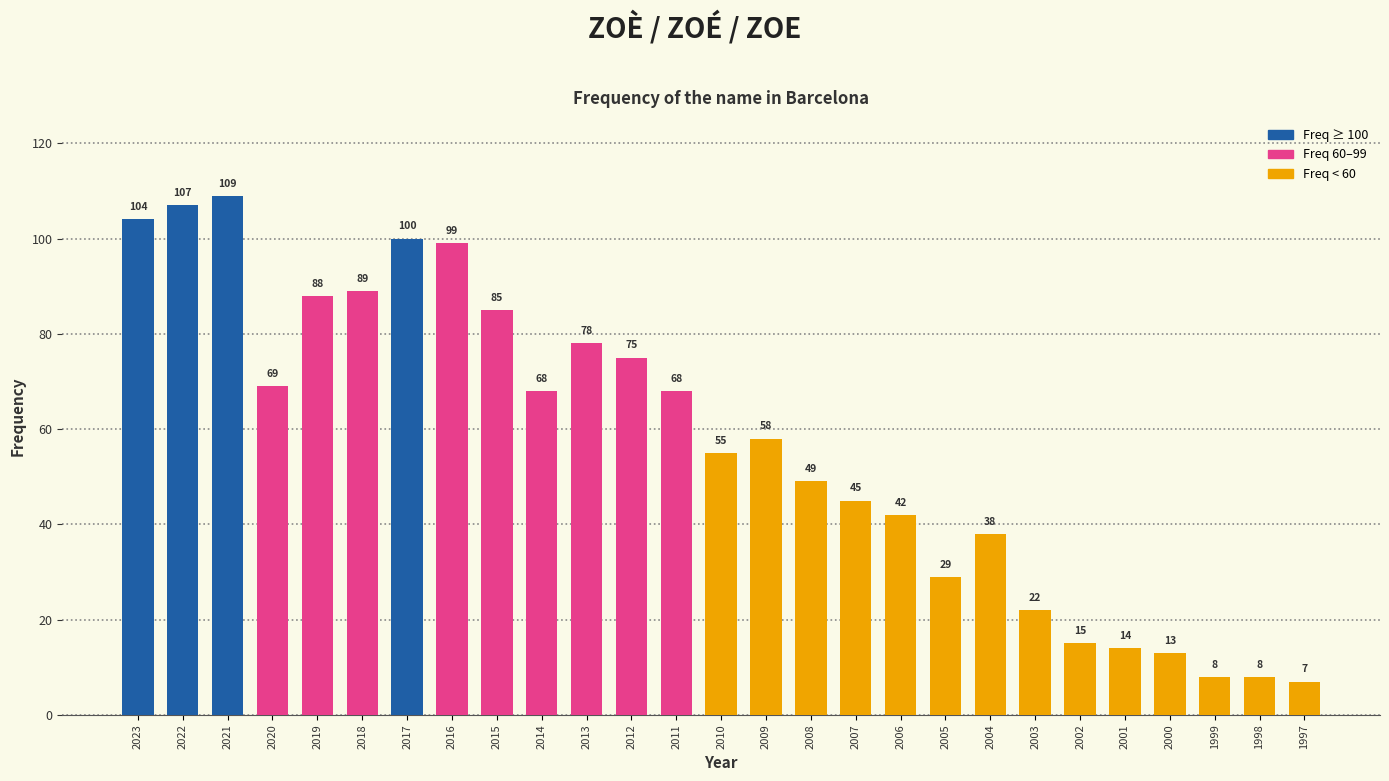

Reading left to right, extract all data points from this chart.

104	107	109	69	88	89	100	99	85	68	78	75	68	55	58	49	45	42	29	38	22	15	14	13	8	8	7